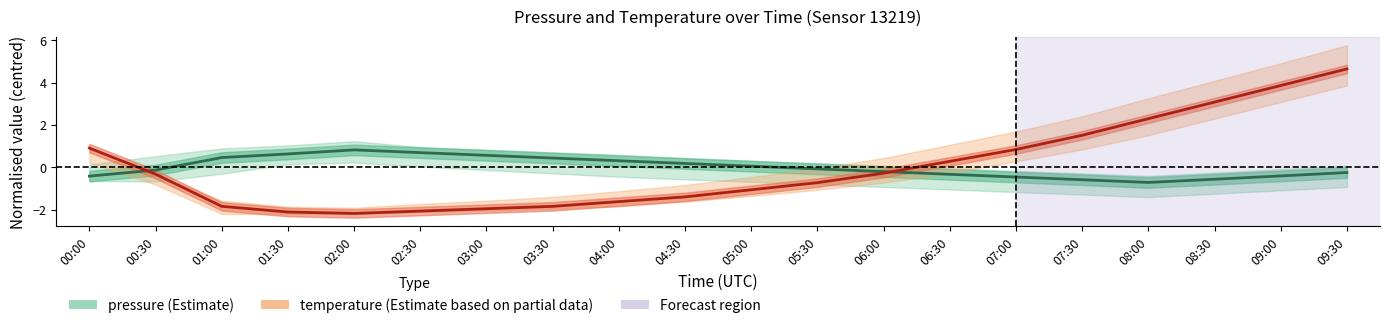

Which label corresponds to the largest value in the chart?

09:30